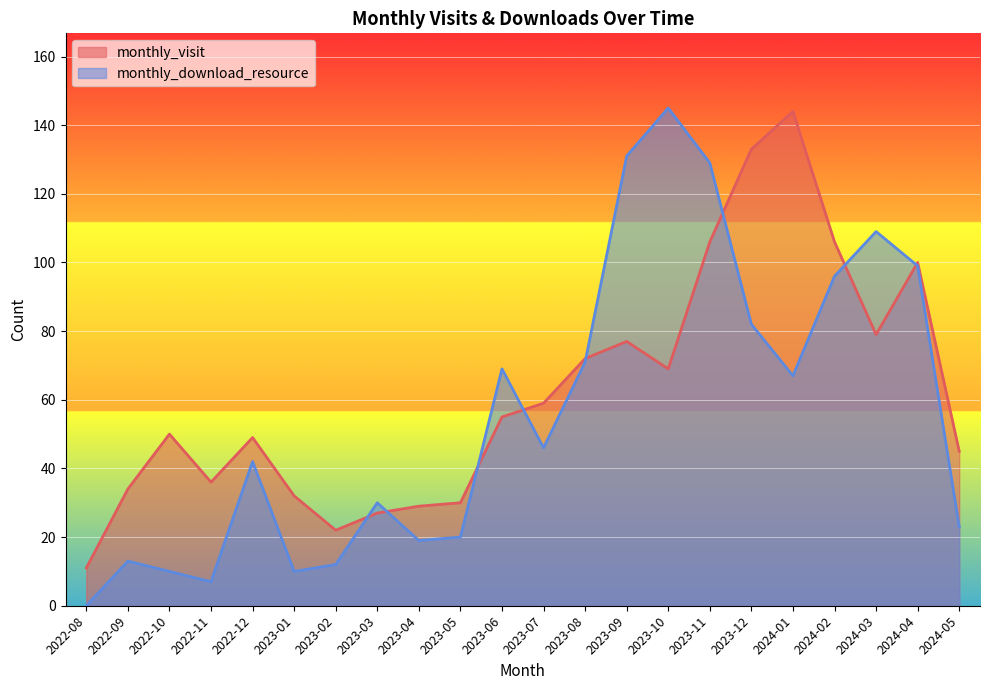

Which series has the largest total across all categories?

monthly_visit